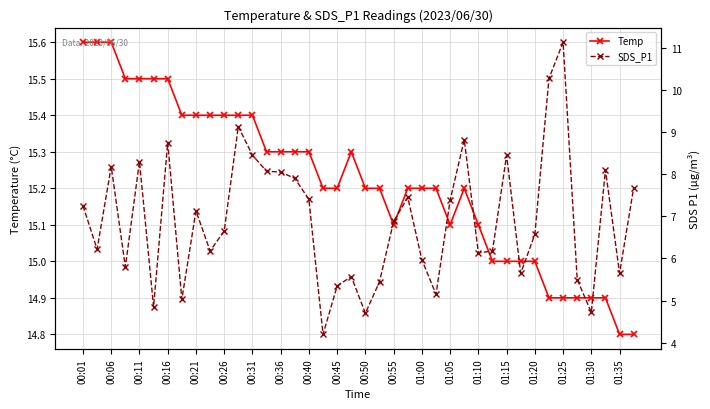

What is the value of the SDS_P1 point at the 24th from the left?

7.5